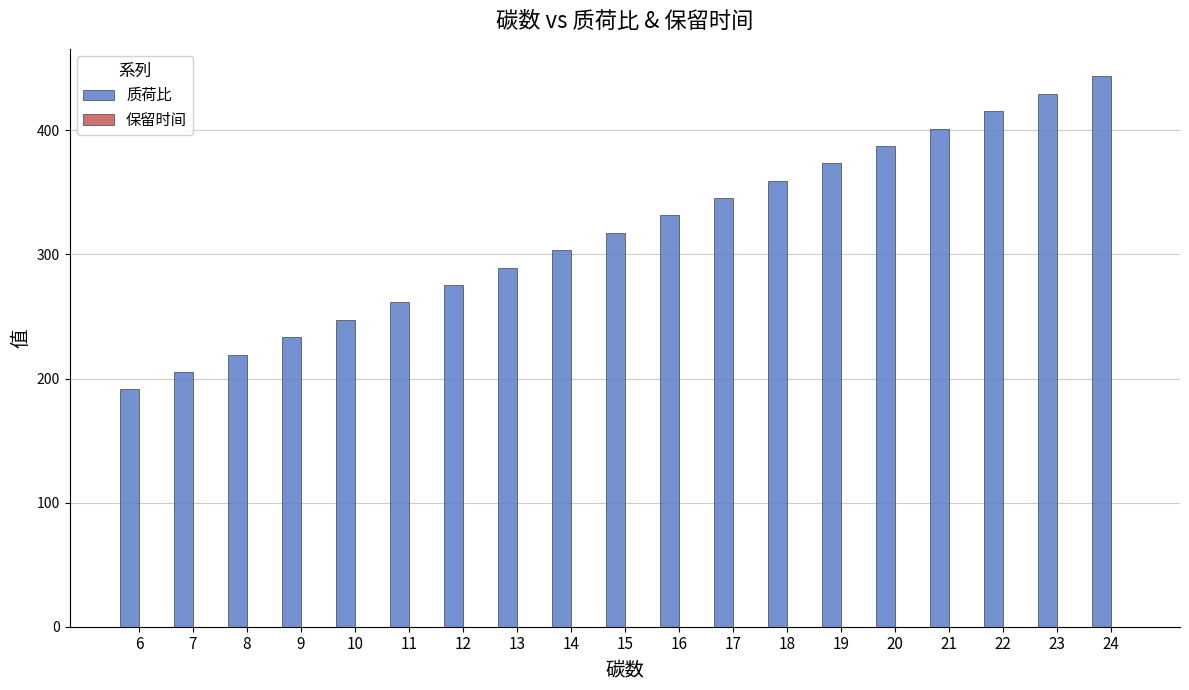

How many bars are there in total?

19